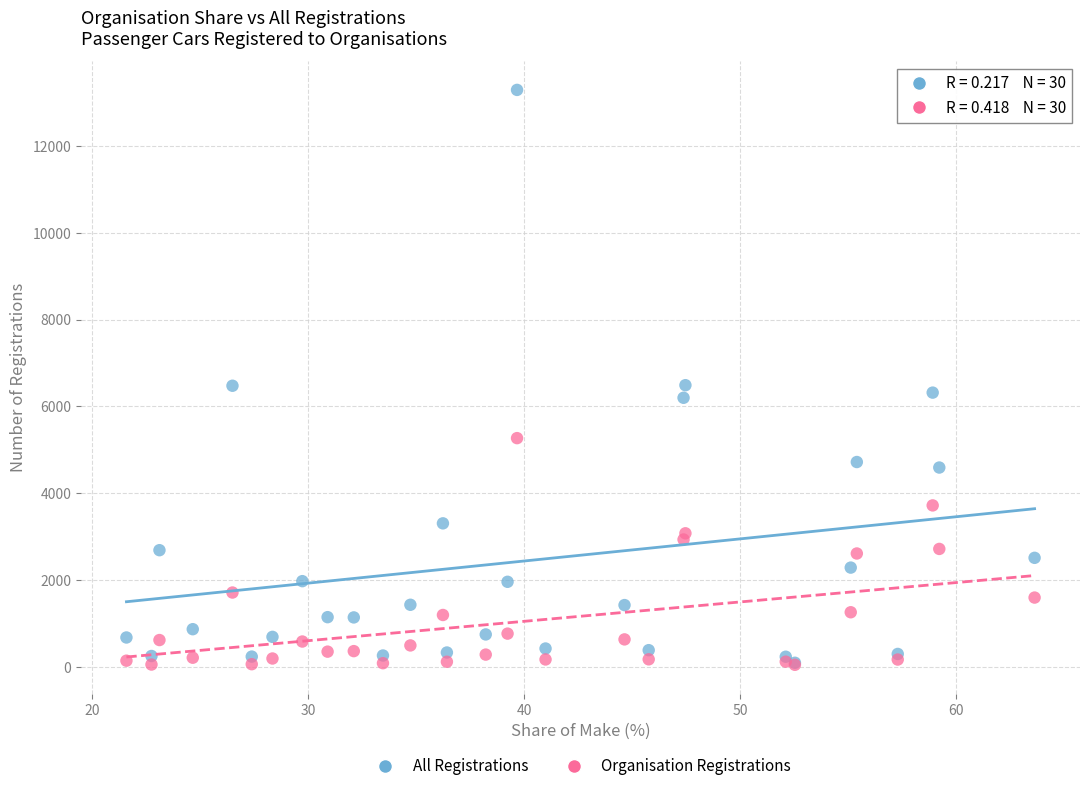

What are all the series names shown in the legend?

All Registrations, Organisation Registrations